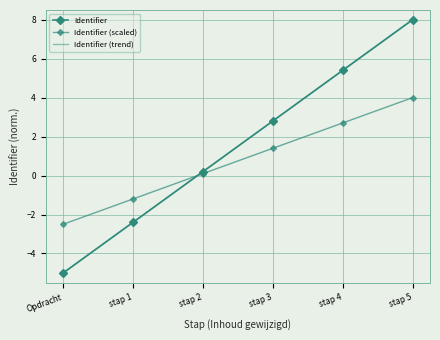

True or false: Identifier and Identifier (trend) intersect in this chart.

False